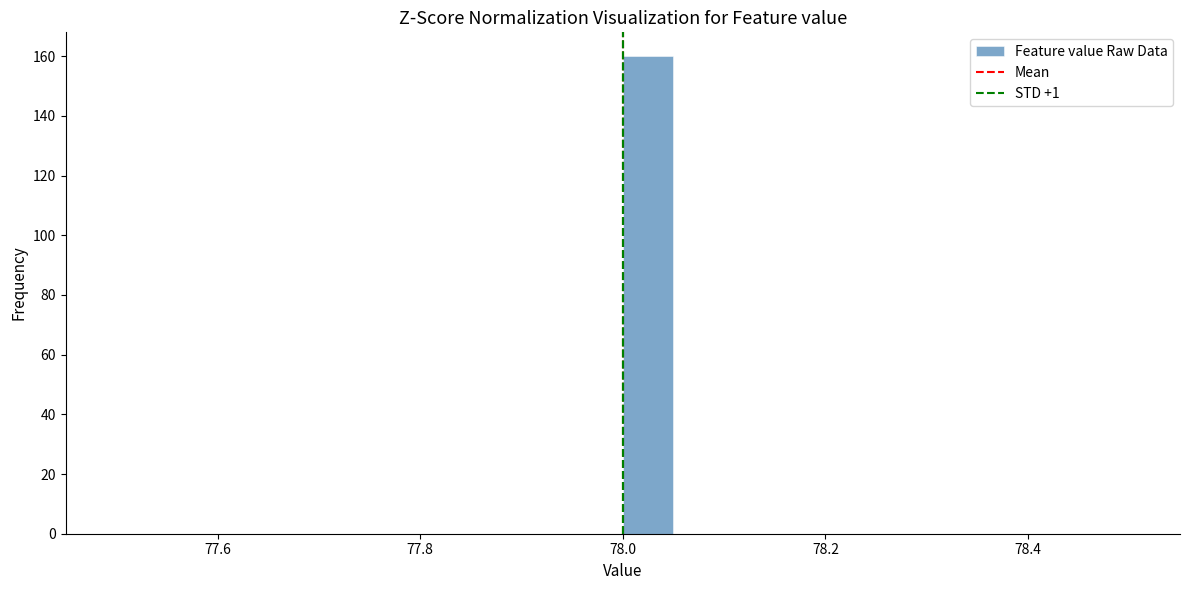

Around what value on the x-axis is the tallest bar? Give the approximate position of its centre, as read against the axis.

78.02